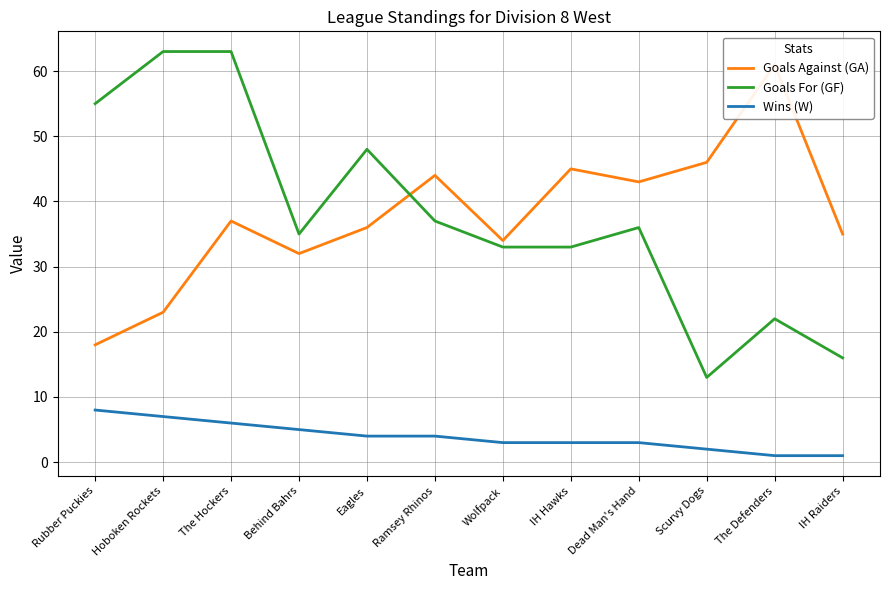

What is the minimum value shown in the chart?

1